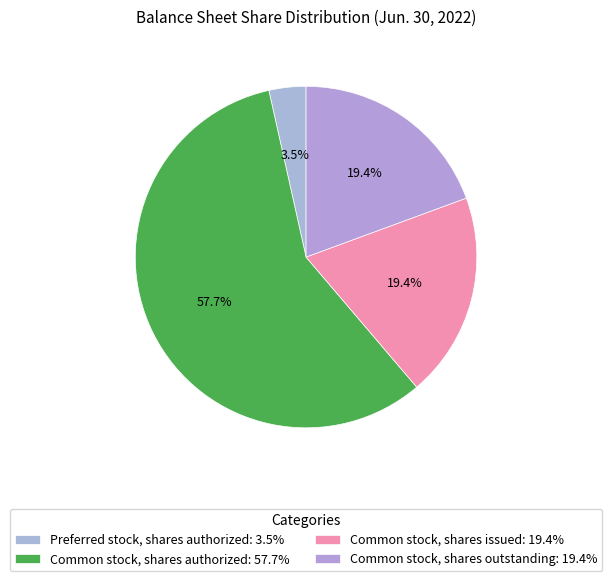

To the nearest percent, what portion does Common stock, shares issued represent?

19%